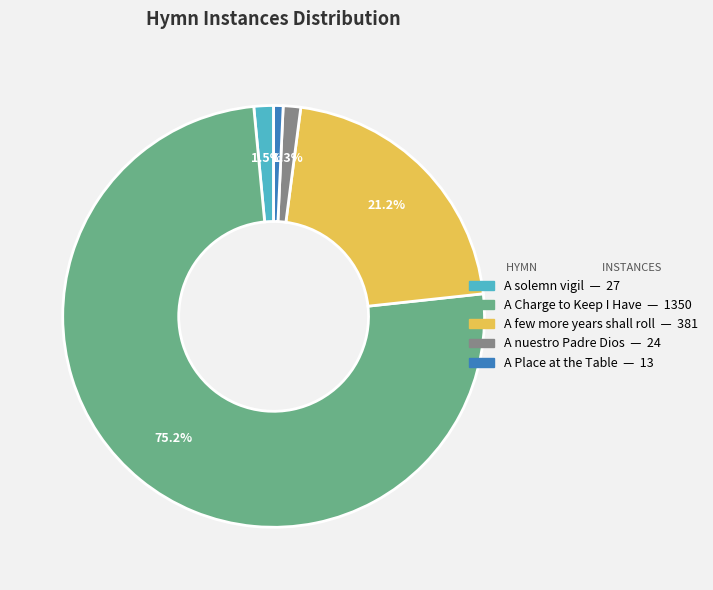

What is the ratio of the value at A few more years shall roll to the value at A Place at the Table?

29.3